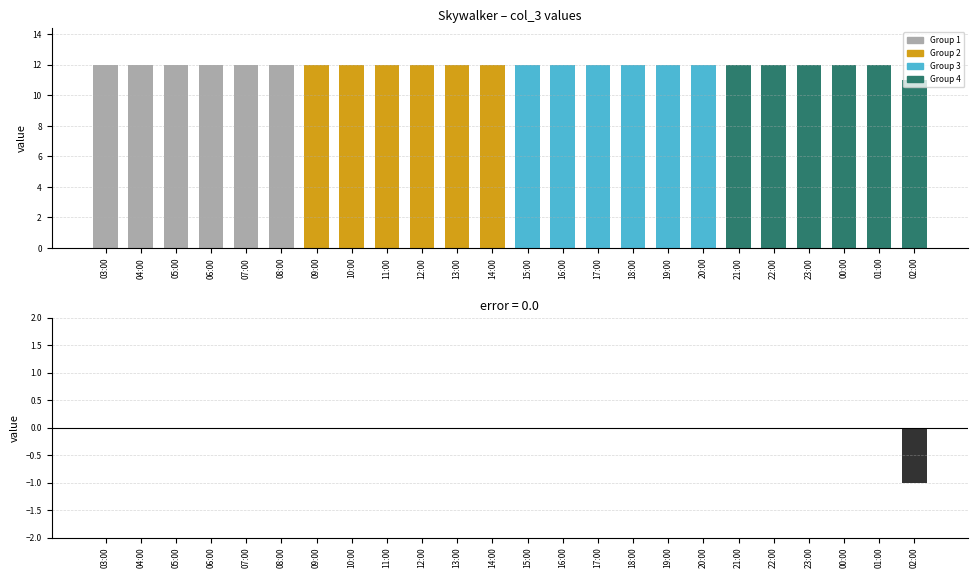

Between 11:00 and 22:00, which is larger?

11:00